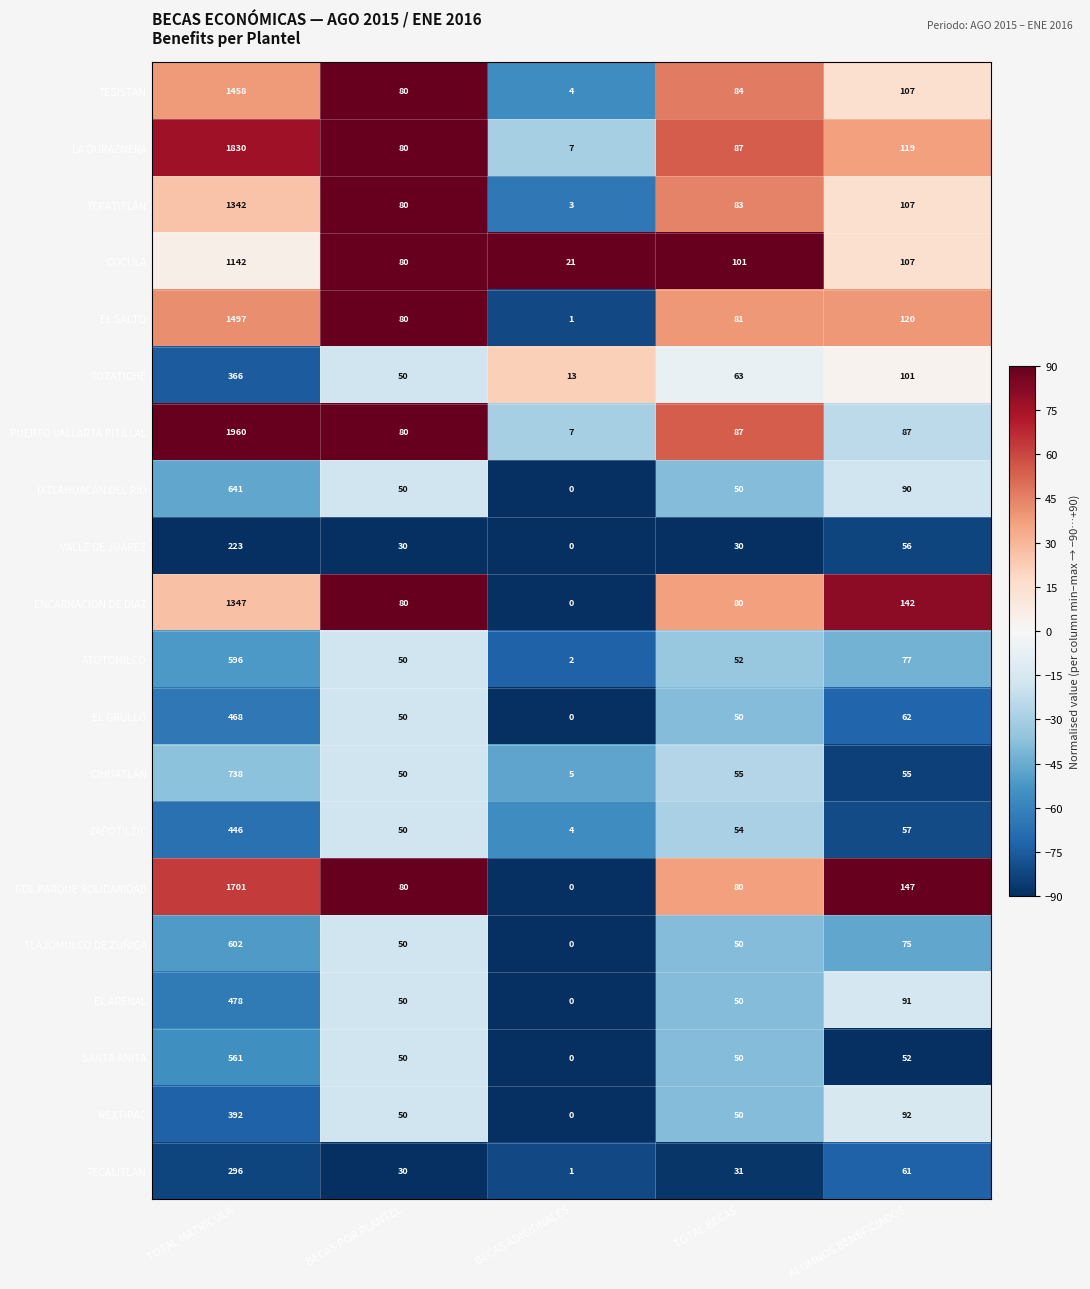

True or false: EL ARENAL has a value of 478 at TOTAL MATRÍCULA.

True